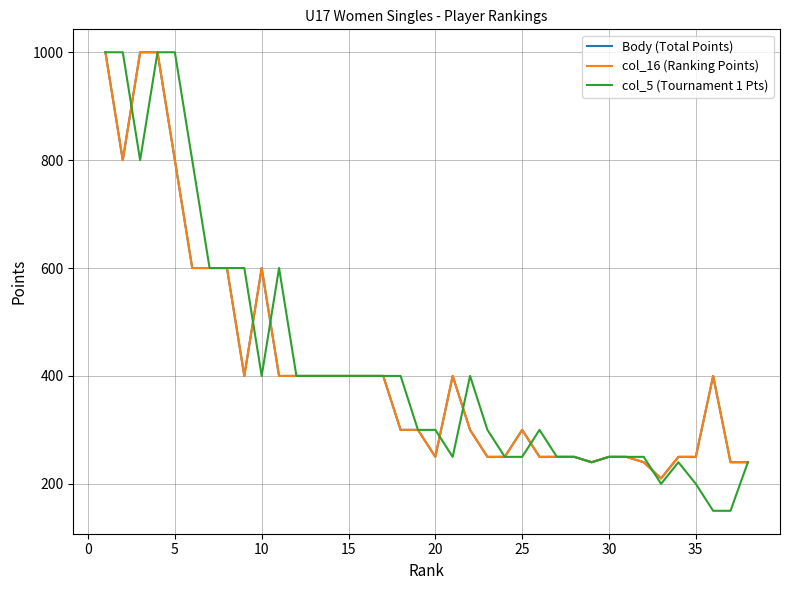

What is the difference between the maximum and minimum values in the col_5 (Tournament 1 Pts) series?

850